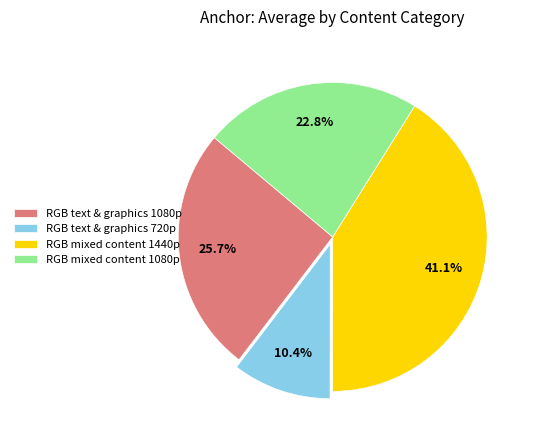

Which slice is the smallest?

RGB text & graphics 720p